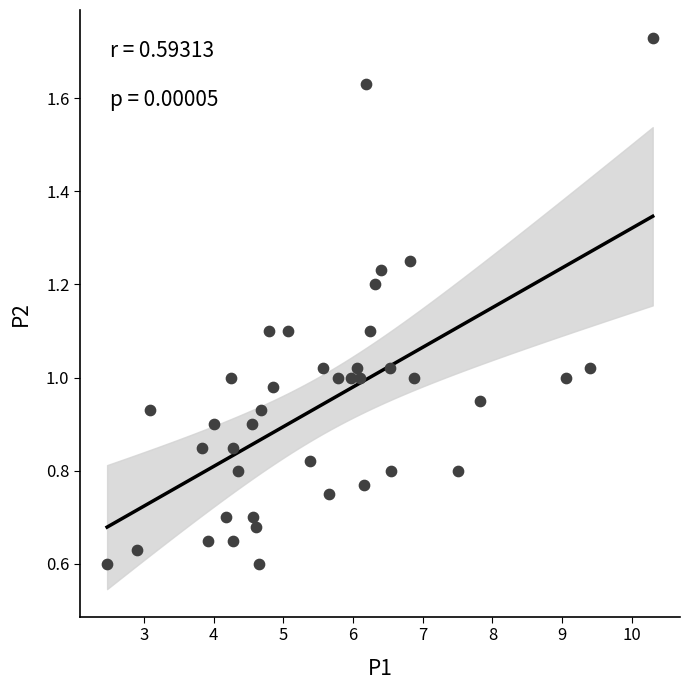

What is the range of Y values (max minus min)?

1.1